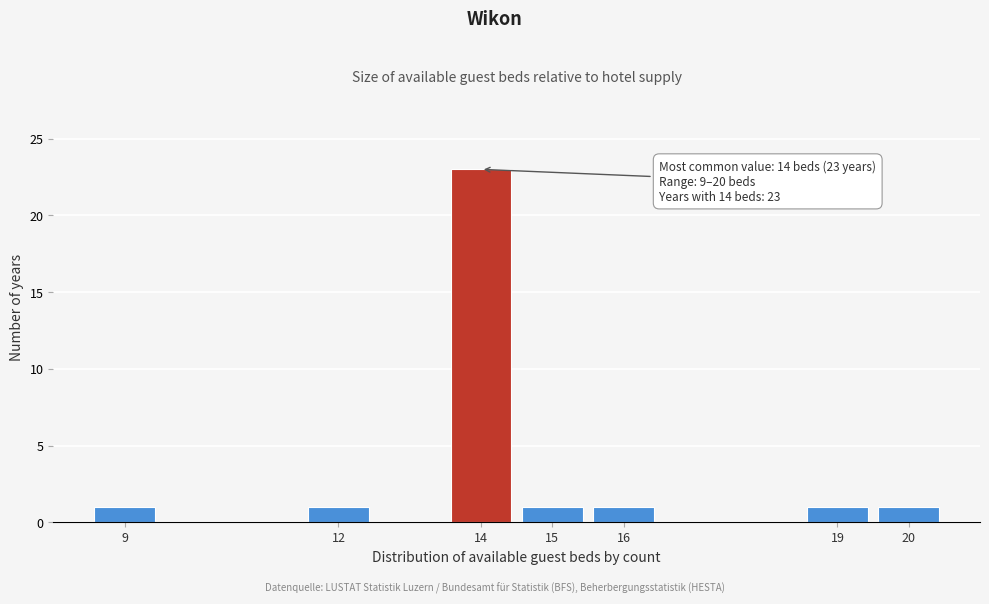

Reading right to left, extract all data points from this chart.

20=1	19=1	16=1	15=1	14=23	12=1	9=1